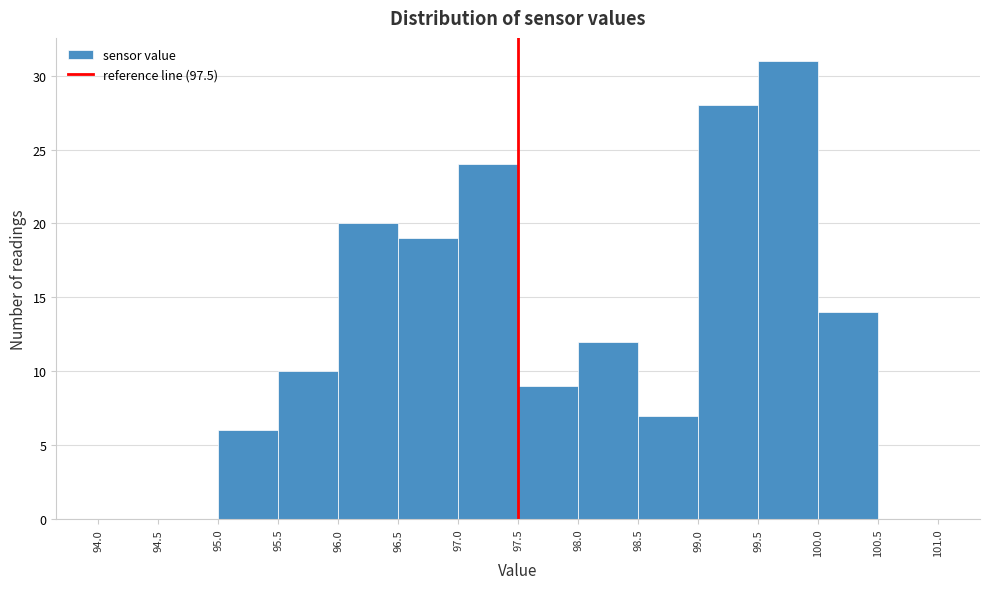

Which range on the x-axis has the tallest bar?

99.5 to 100.0